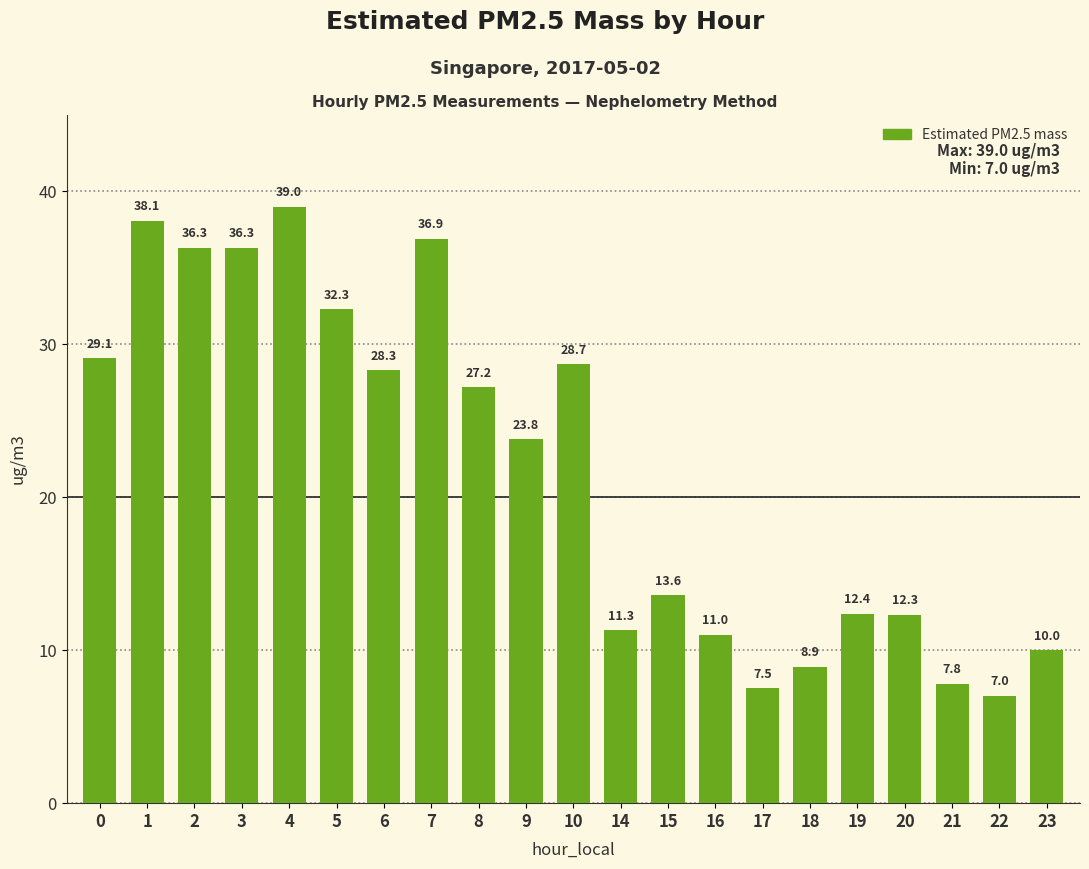

What is the value of the 8th bar from the left?

36.9